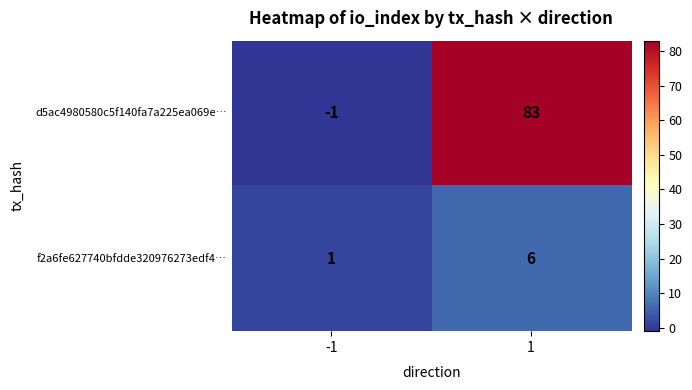

What is the maximum value shown in the chart?

83